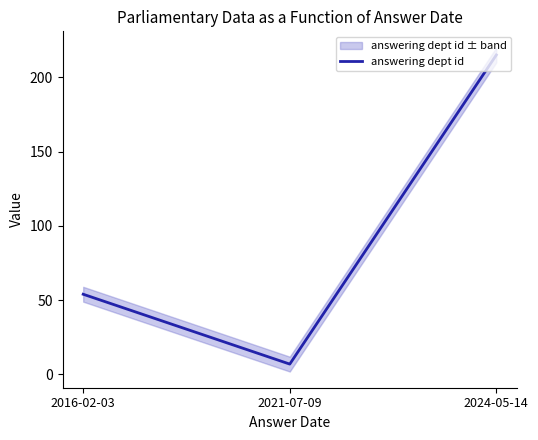

What is the greatest value displayed?

215